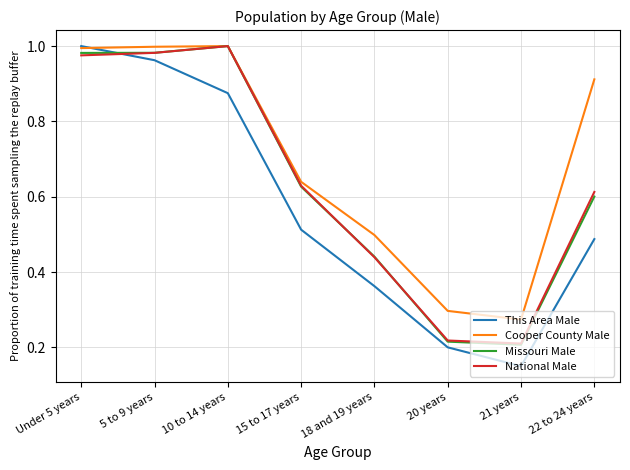

At which category does the chart reach its minimum across all series?

21 years